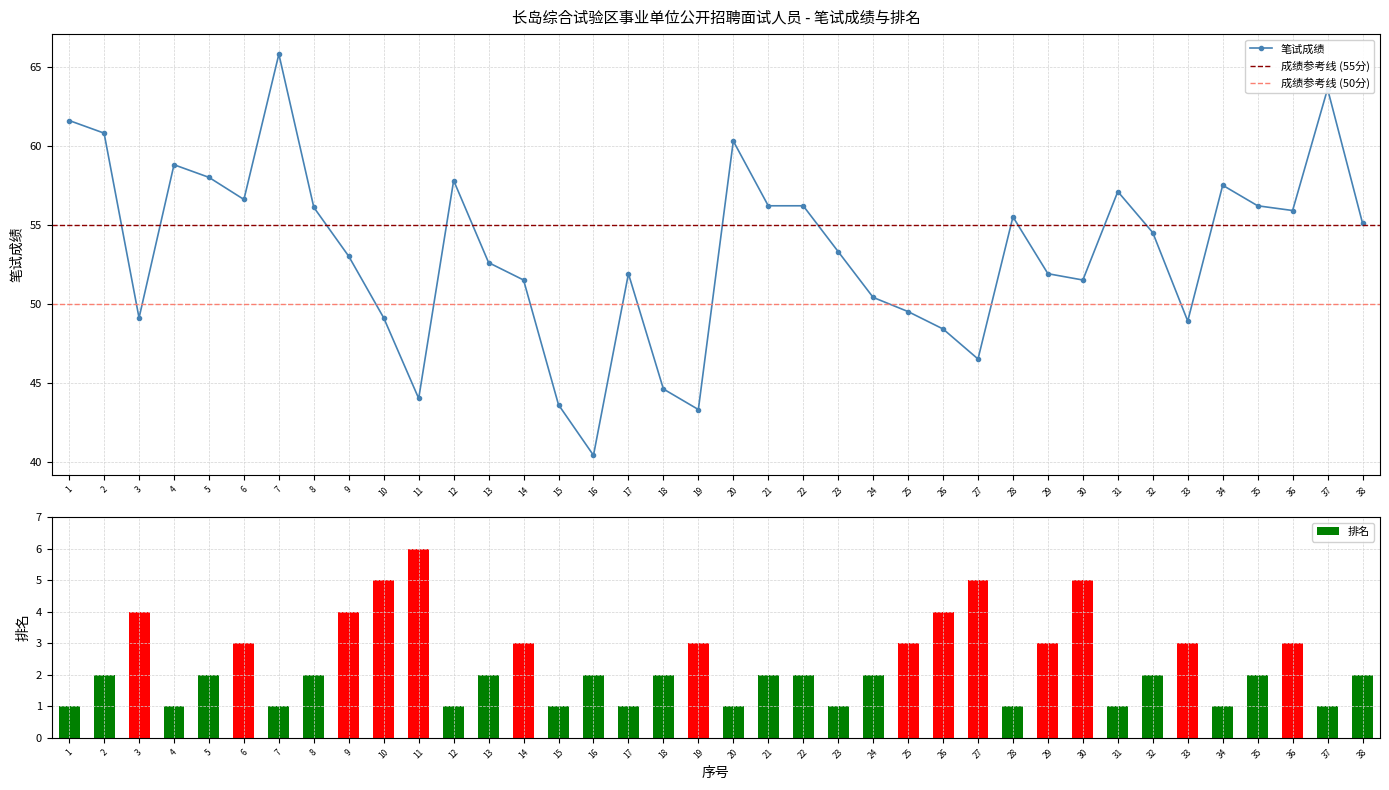

Read the 笔试成绩 value at 17.

51.9